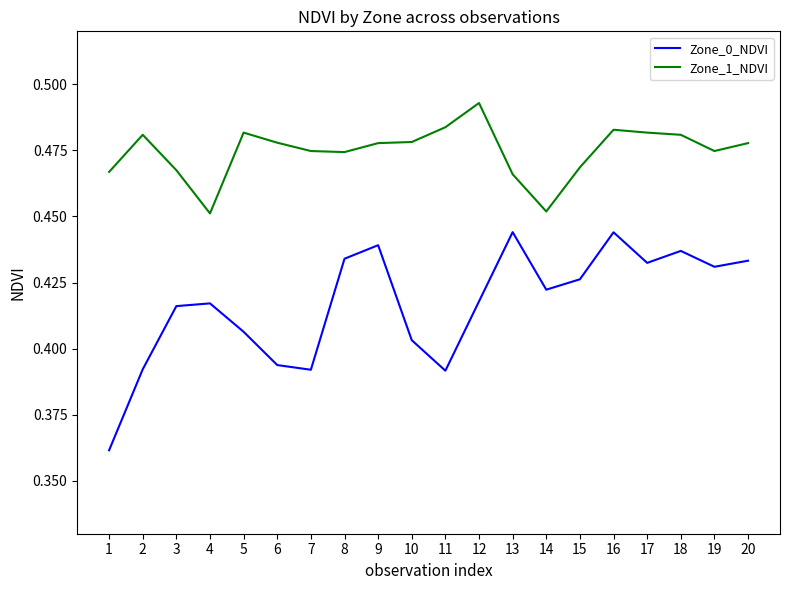

True or false: Zone_1_NDVI and Zone_0_NDVI intersect in this chart.

False